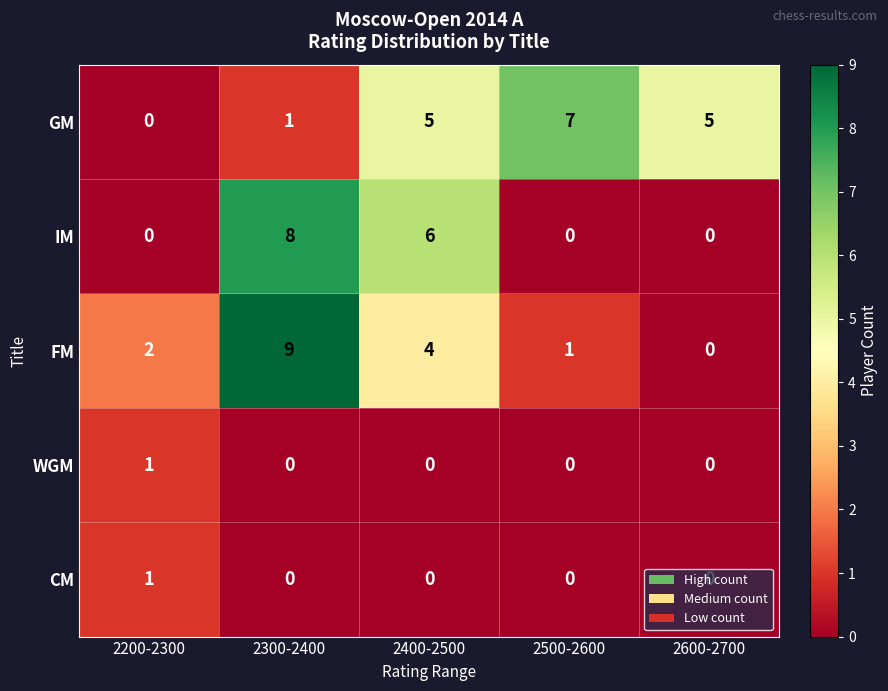

What is the maximum value for IM?

8